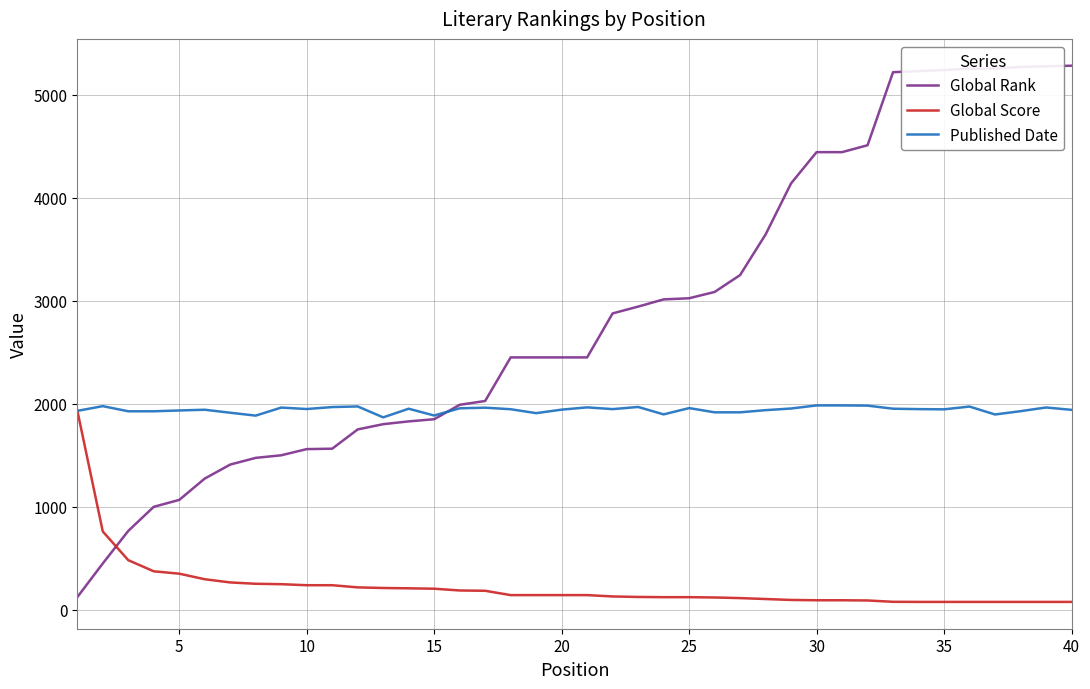

What is the greatest value displayed?

5282